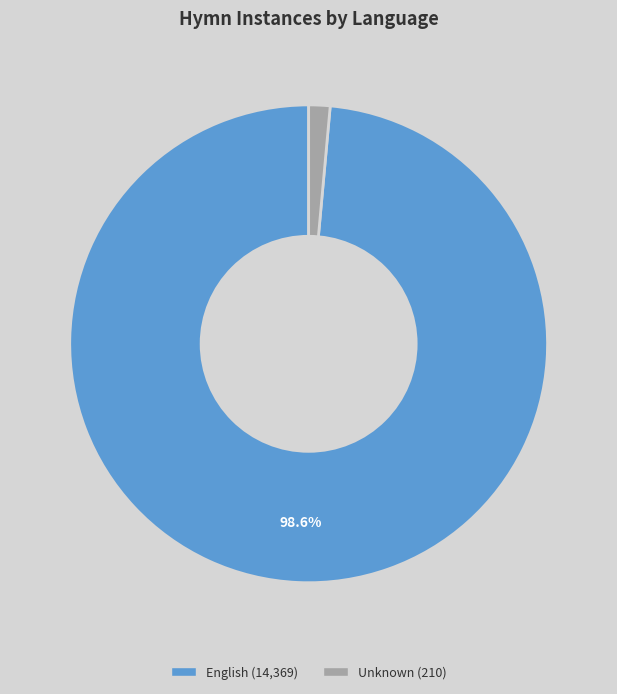

Does any single category account for the majority?

Yes